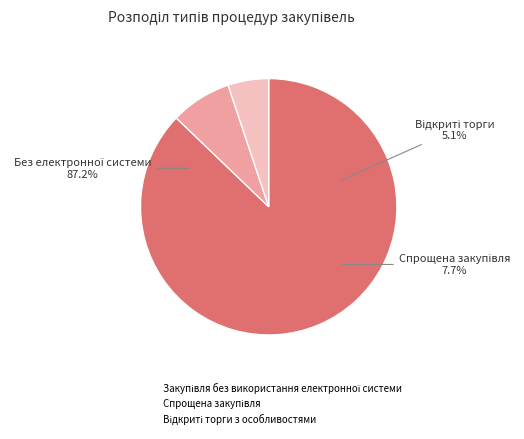

Which category has the biggest portion of the pie?

Закупівля без використання електронної системи